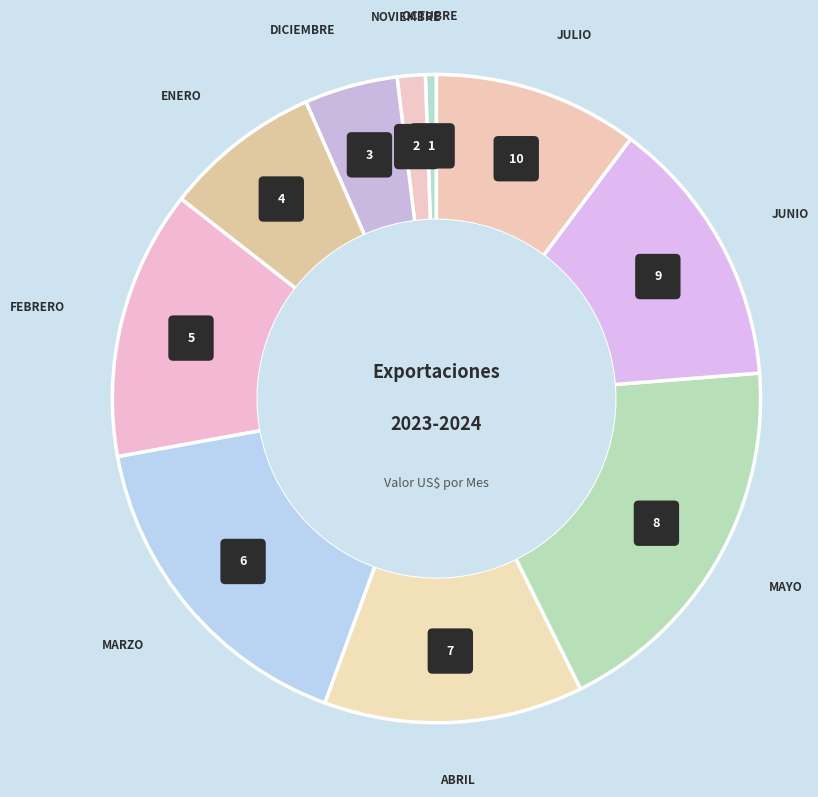

To the nearest percent, what is the average slice percentage?

10%